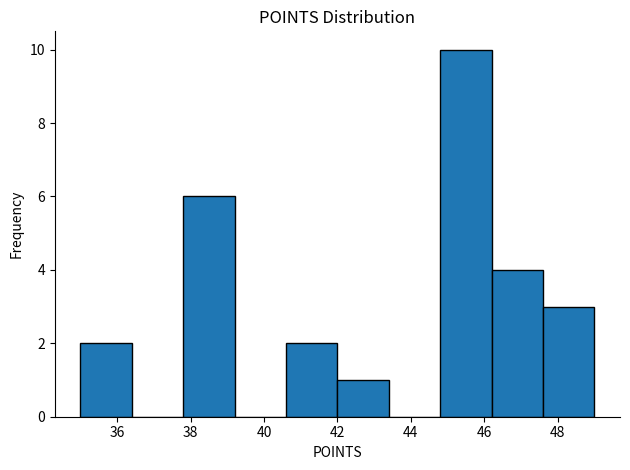

What is the height of the bar covering 47.6 to 49.0 on the x-axis? The values are not printed on the chart, so give them approximately, as read against the axis.

3